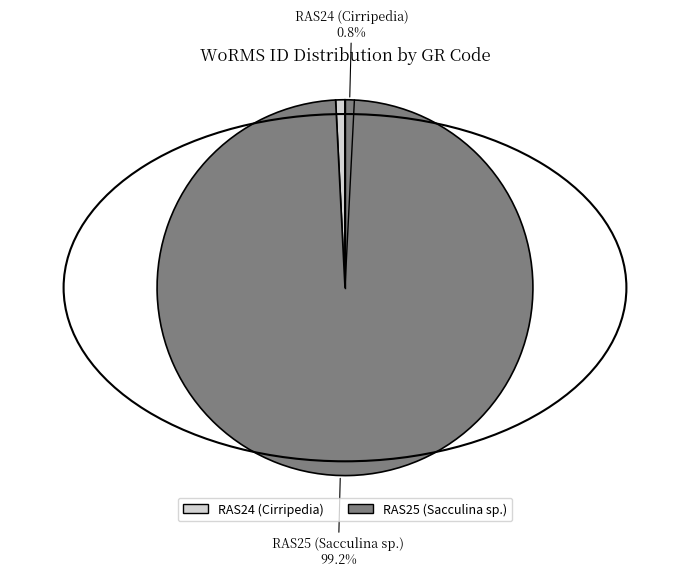

To the nearest percent, what is the average slice percentage?

50%